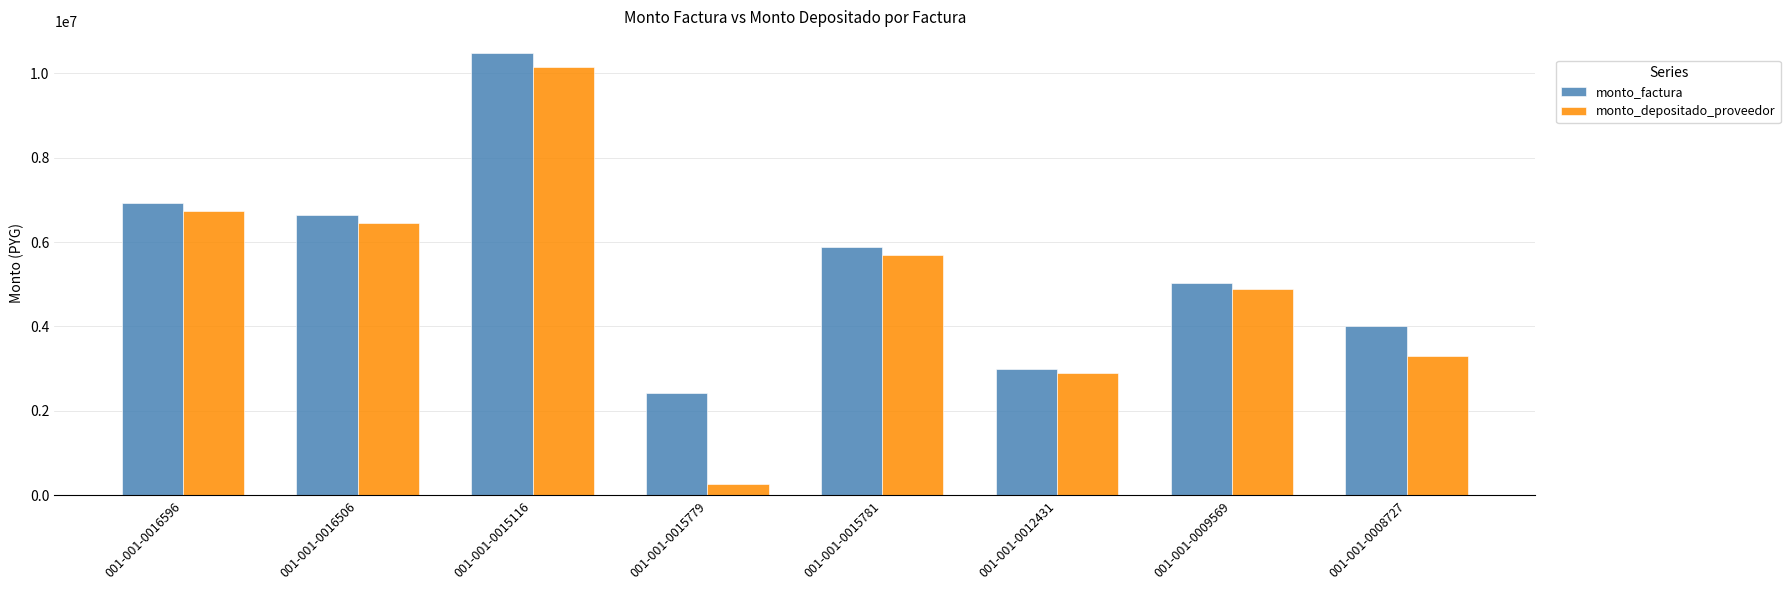

Which series has the widest spread of values?

monto_depositado_proveedor